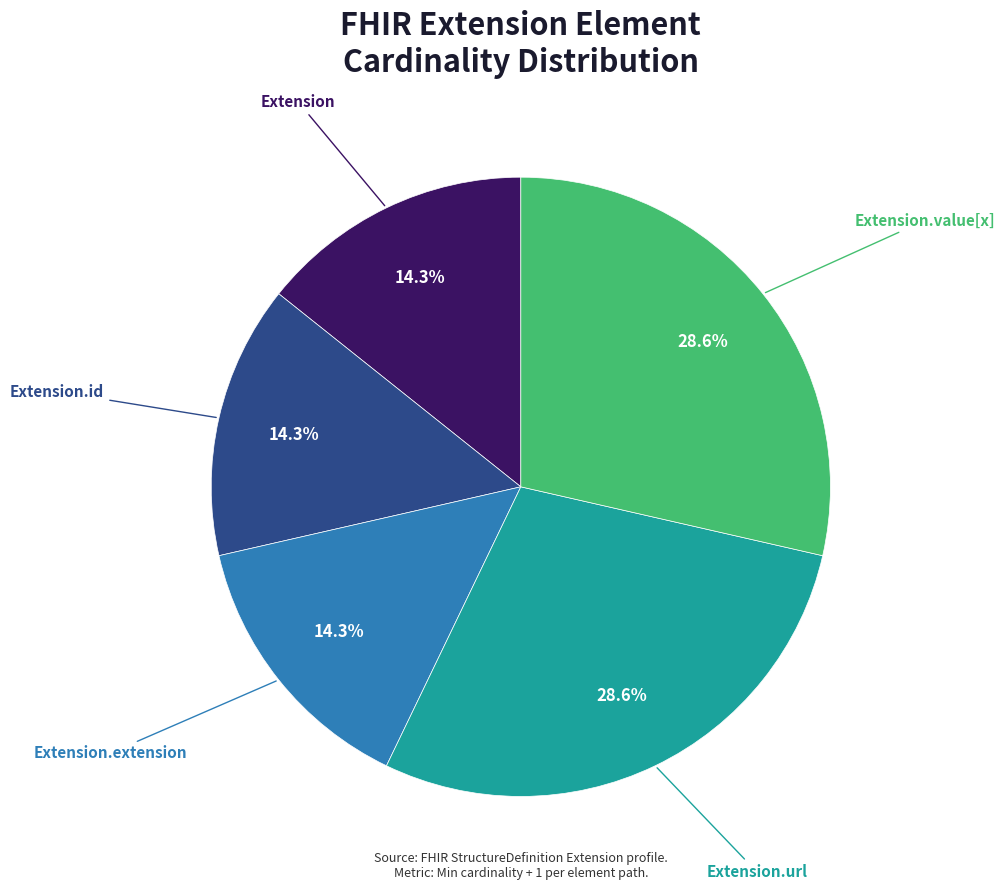

How many slices are in this pie chart?

5